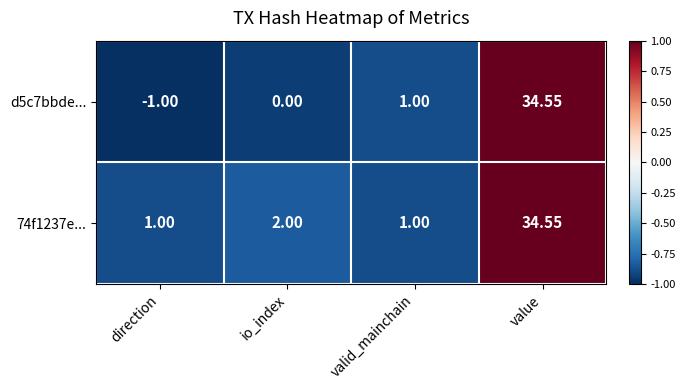

At which category is the sum across all series the highest?

value